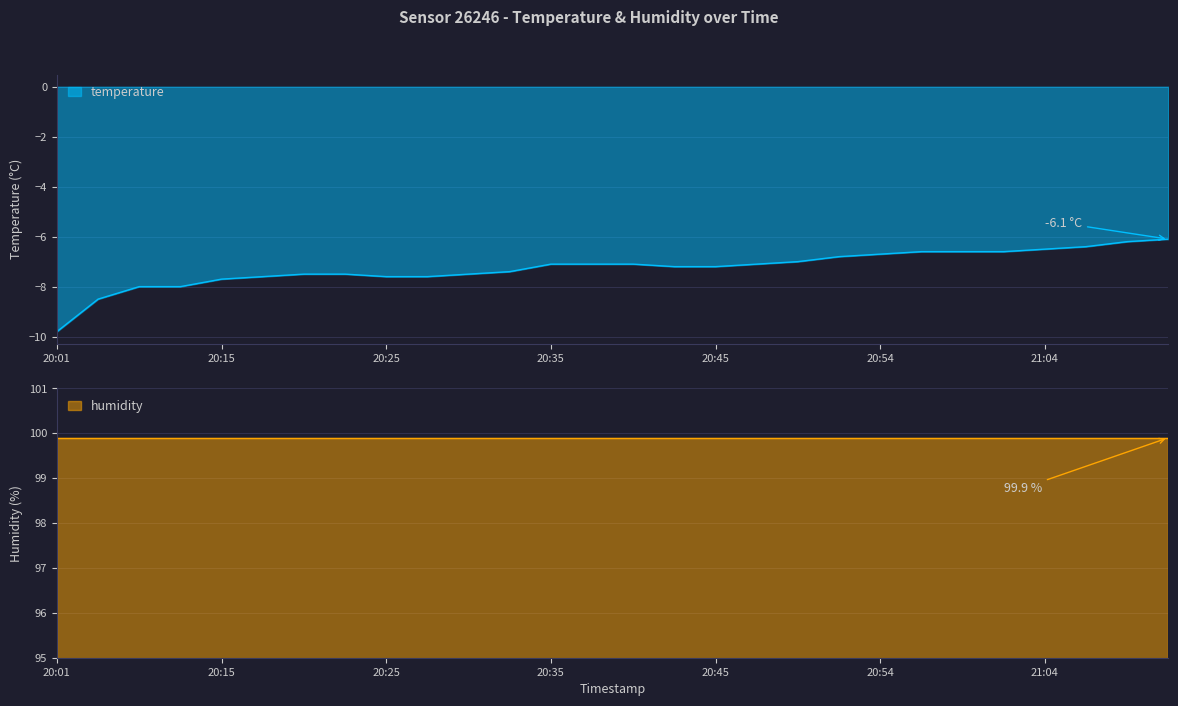

Rank the categories by value from lowest to highest.

20:01, 20:03, 20:06, 20:11, 20:15, 20:18, 20:25, 20:28, 20:20, 20:23, 20:30, 20:33, 20:42, 20:45, 20:35, 20:37, 20:40, 20:47, 20:50, 20:52, 20:54, 20:57, 20:59, 21:02, 21:04, 21:07, 21:09, 21:11